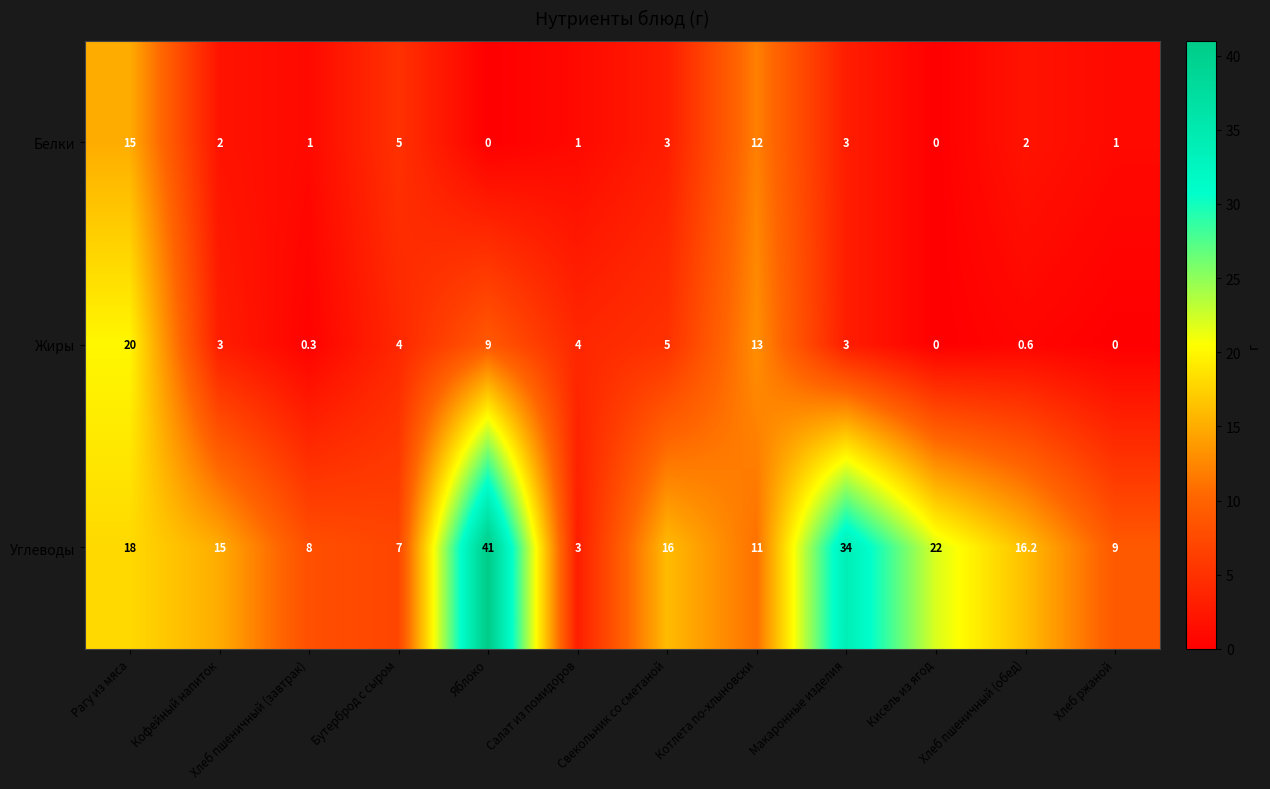

What is the difference between the maximum and minimum values in the Углеводы series?

38.0